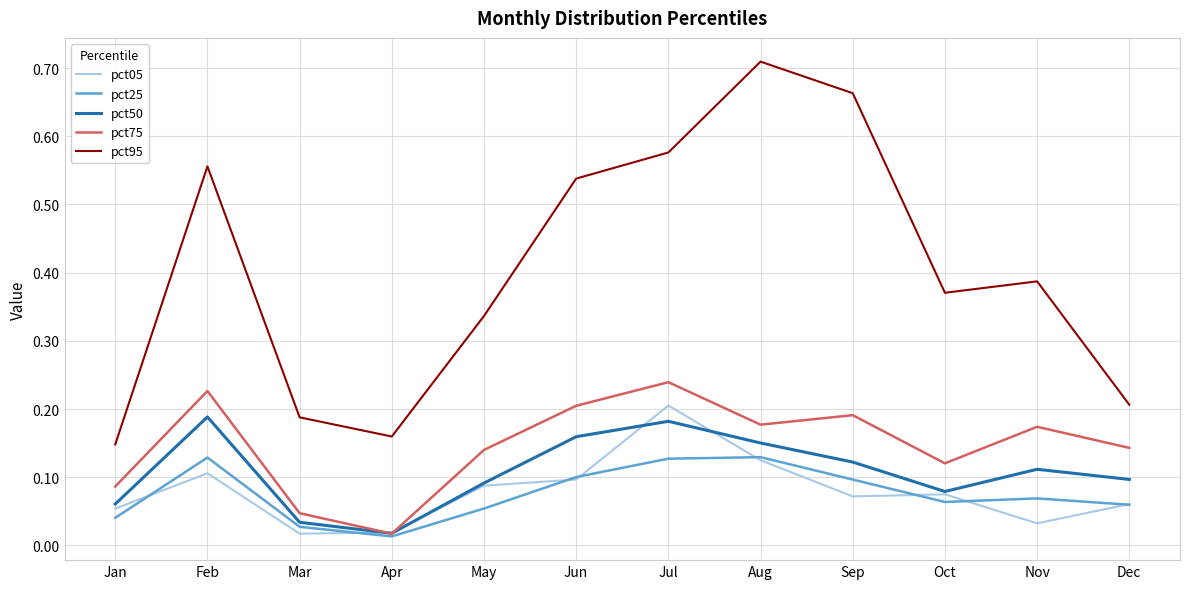

Which series has the largest range (max minus min)?

pct95